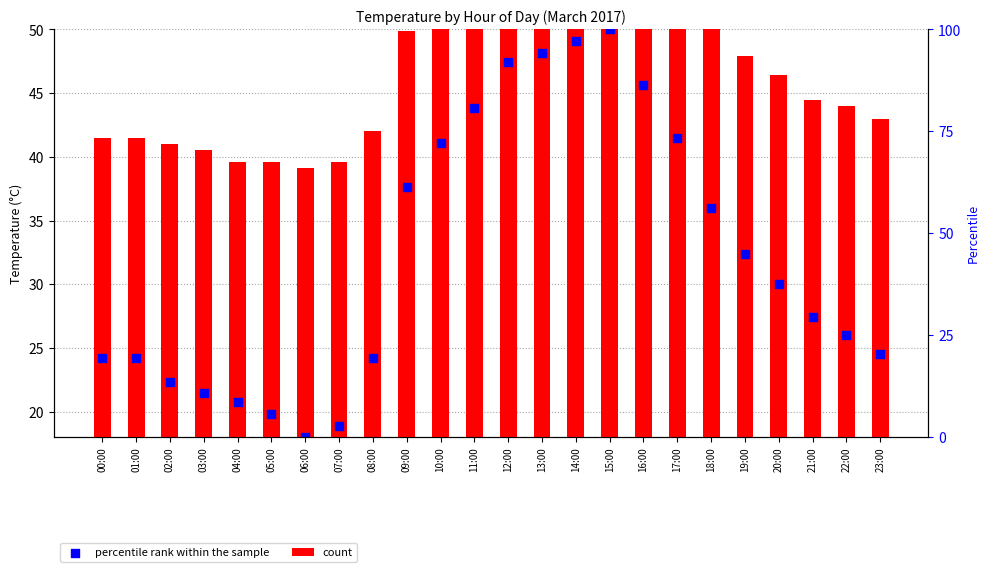

What are all the series names shown in the legend?

count, percentile rank within the sample